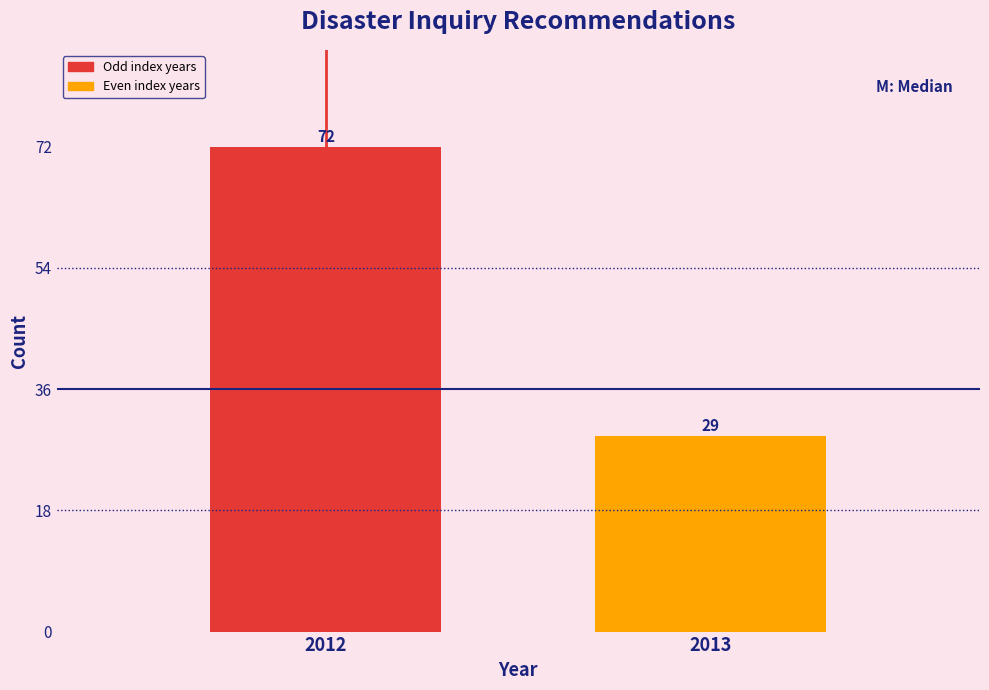

Reading right to left, transcribe all the data shown in this chart.

29	72